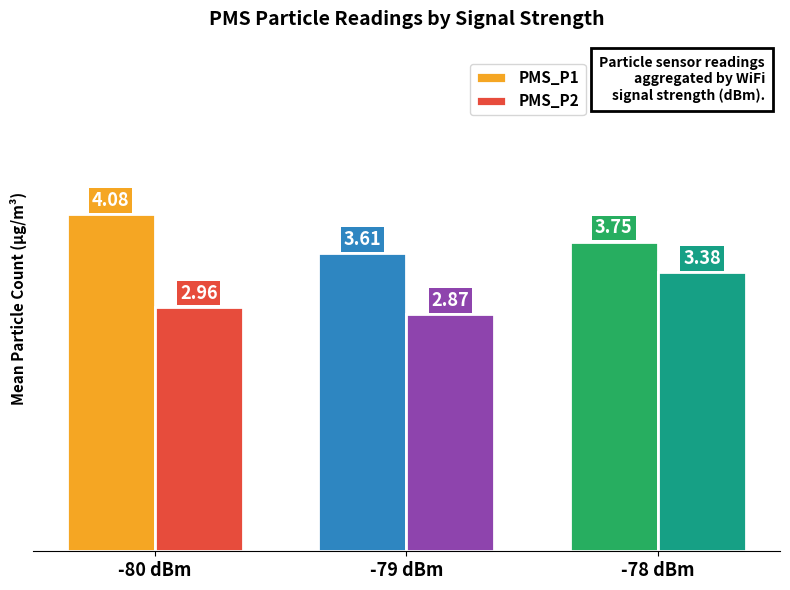

Rank the series by their maximum value, from highest to lowest.

PMS_P1, PMS_P2